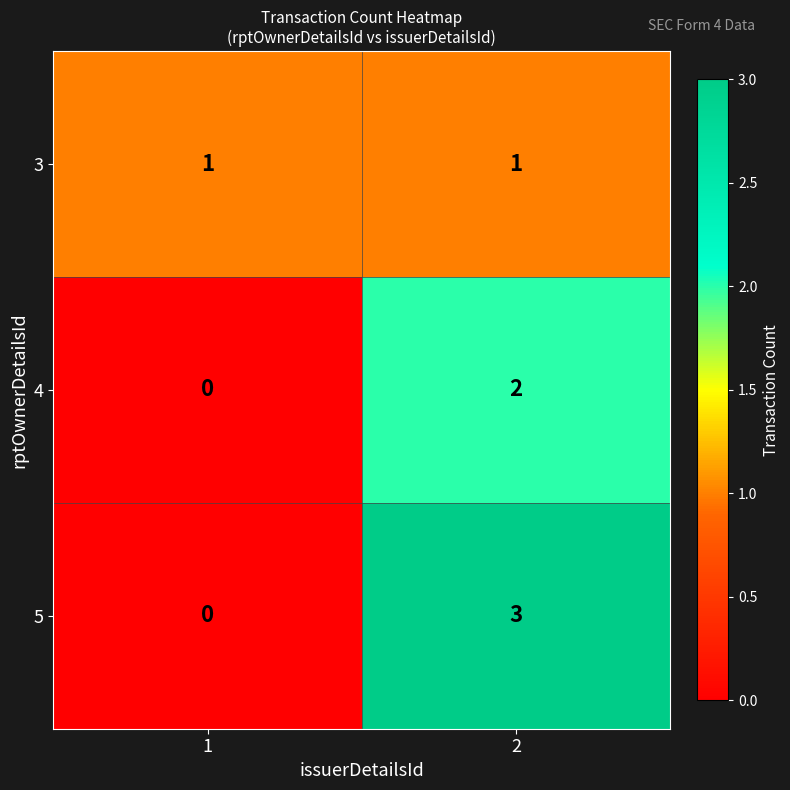

Which series has the largest total across all categories?

5